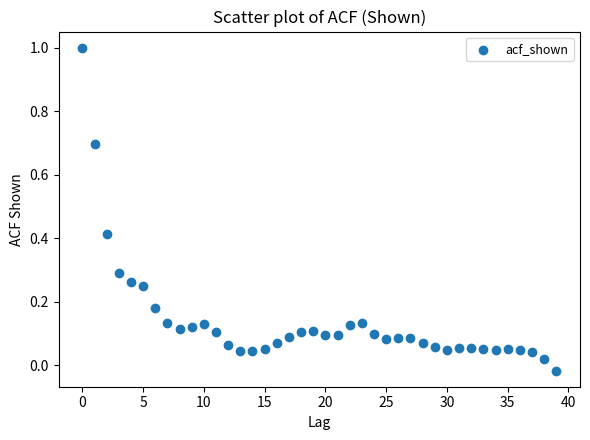

What is the range of Y values (max minus min)?

1.0